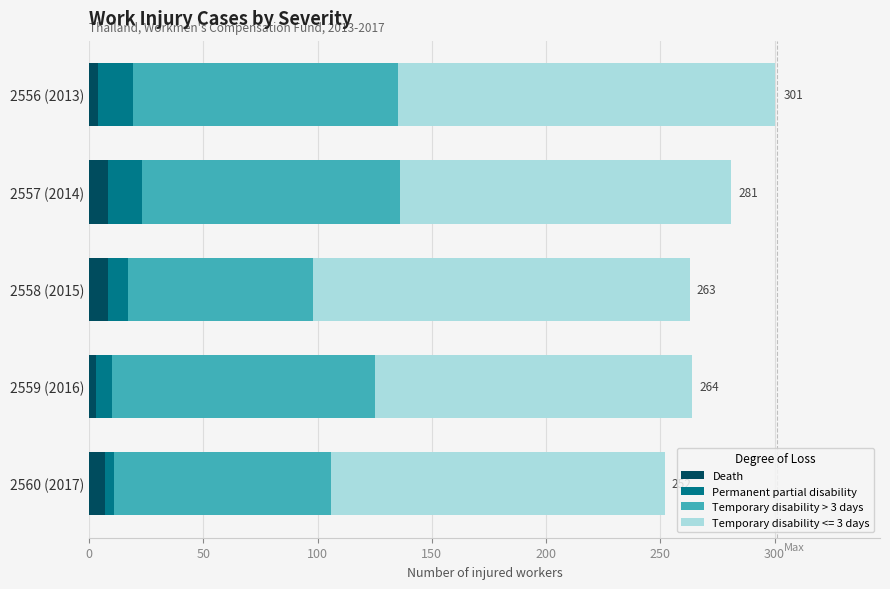

How many values in the Death series are below 7?

2